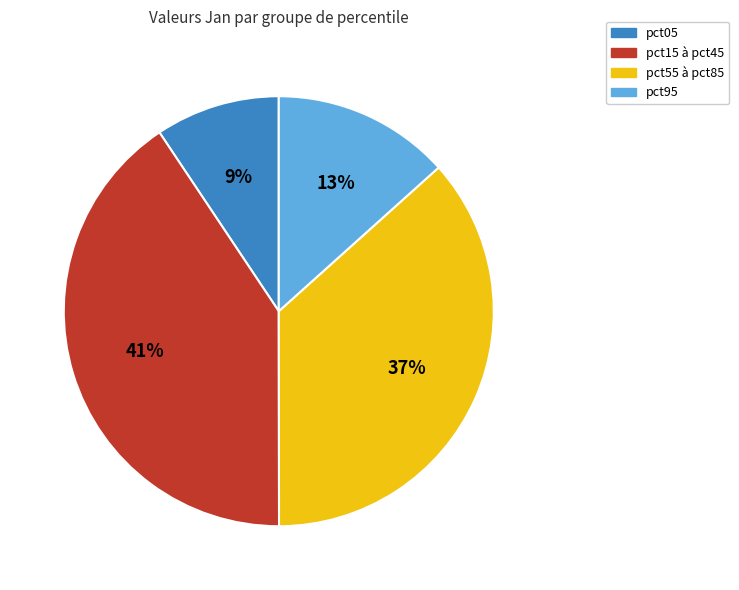

Is there any slice that represents more than half of the pie?

No